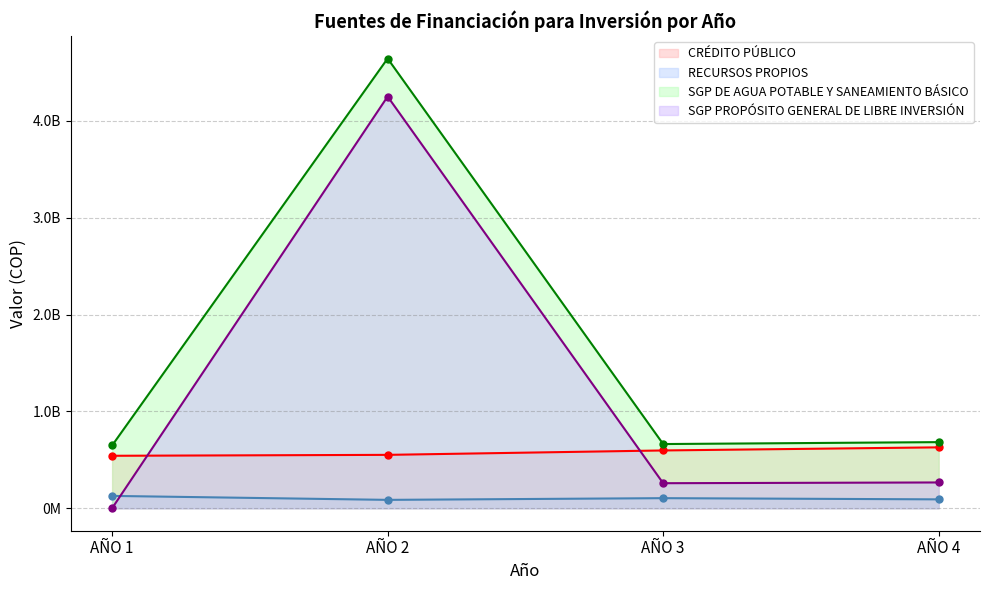

Where is the first local maximum for SGP DE AGUA POTABLE Y SANEAMIENTO BÁSICO?

AÑO 2